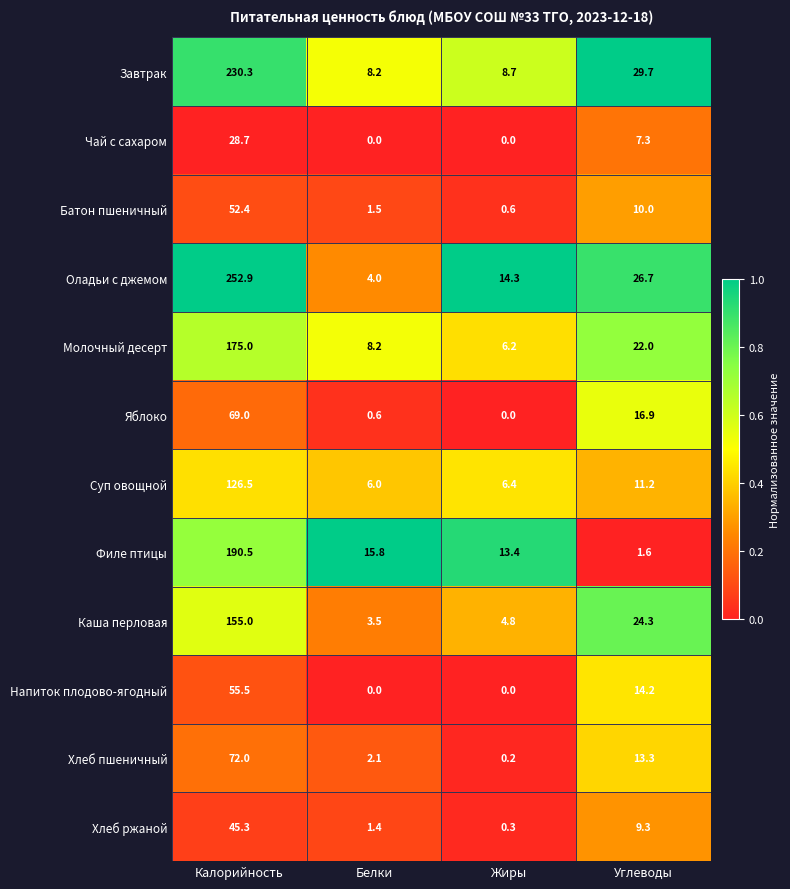

List the series in order of their peak value, highest first.

Оладьи с джемом, Завтрак, Филе птицы, Молочный десерт, Каша перловая, Суп овощной, Хлеб пшеничный, Яблоко, Напиток плодово-ягодный, Батон пшеничный, Хлеб ржаной, Чай с сахаром